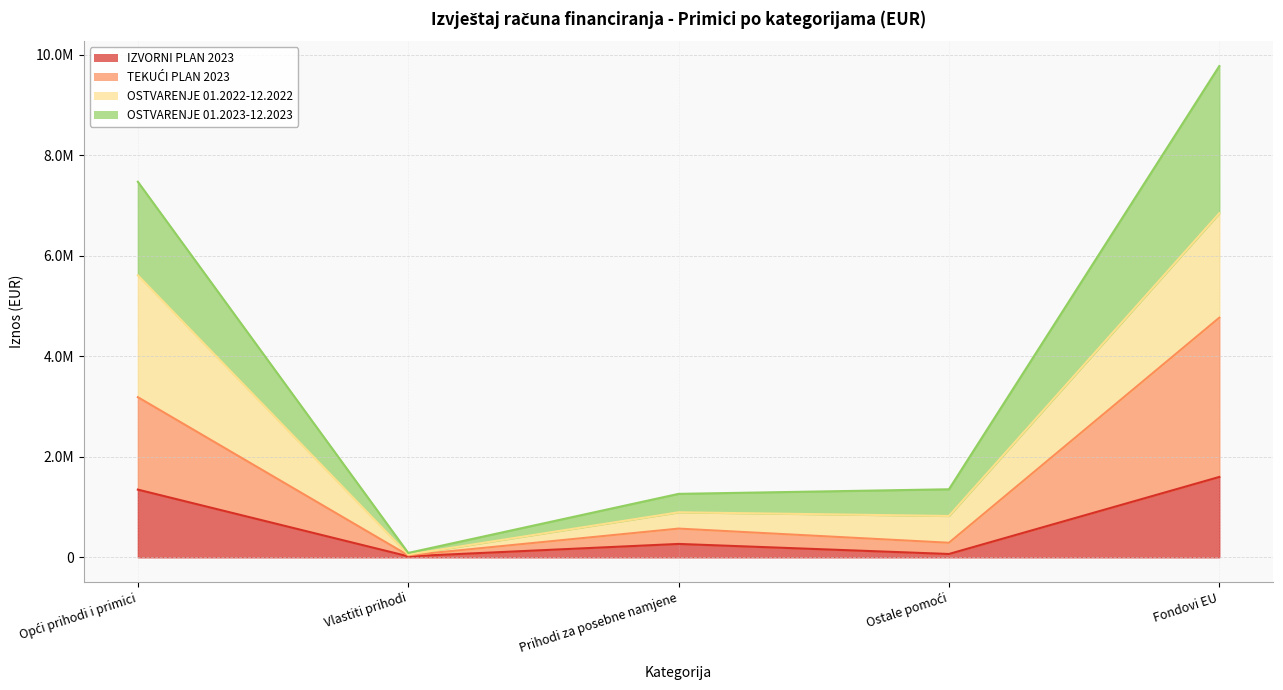

What is the spread (max minus min) of values at Opći prihodi i primici?

6128084.4